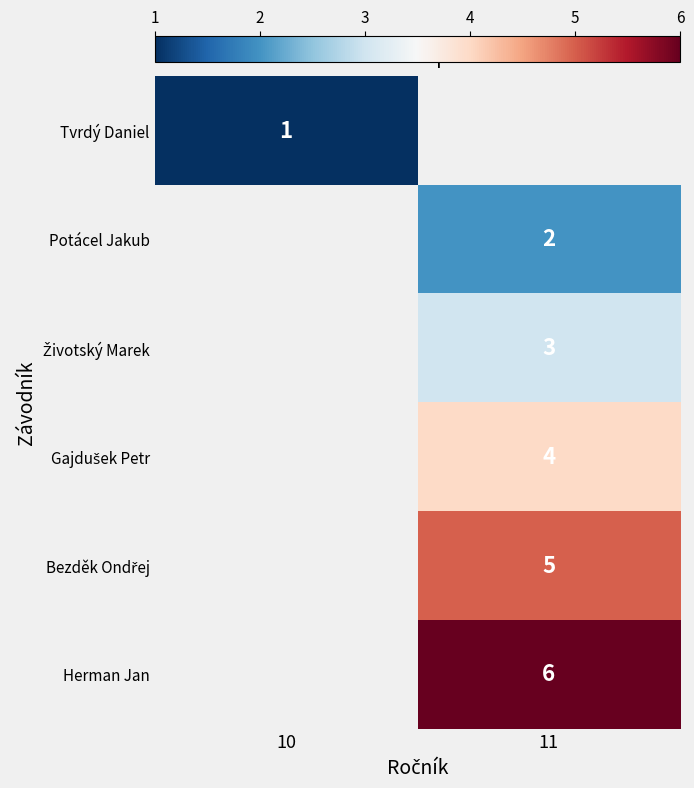

At how many categories does at least one series exceed 3?

1